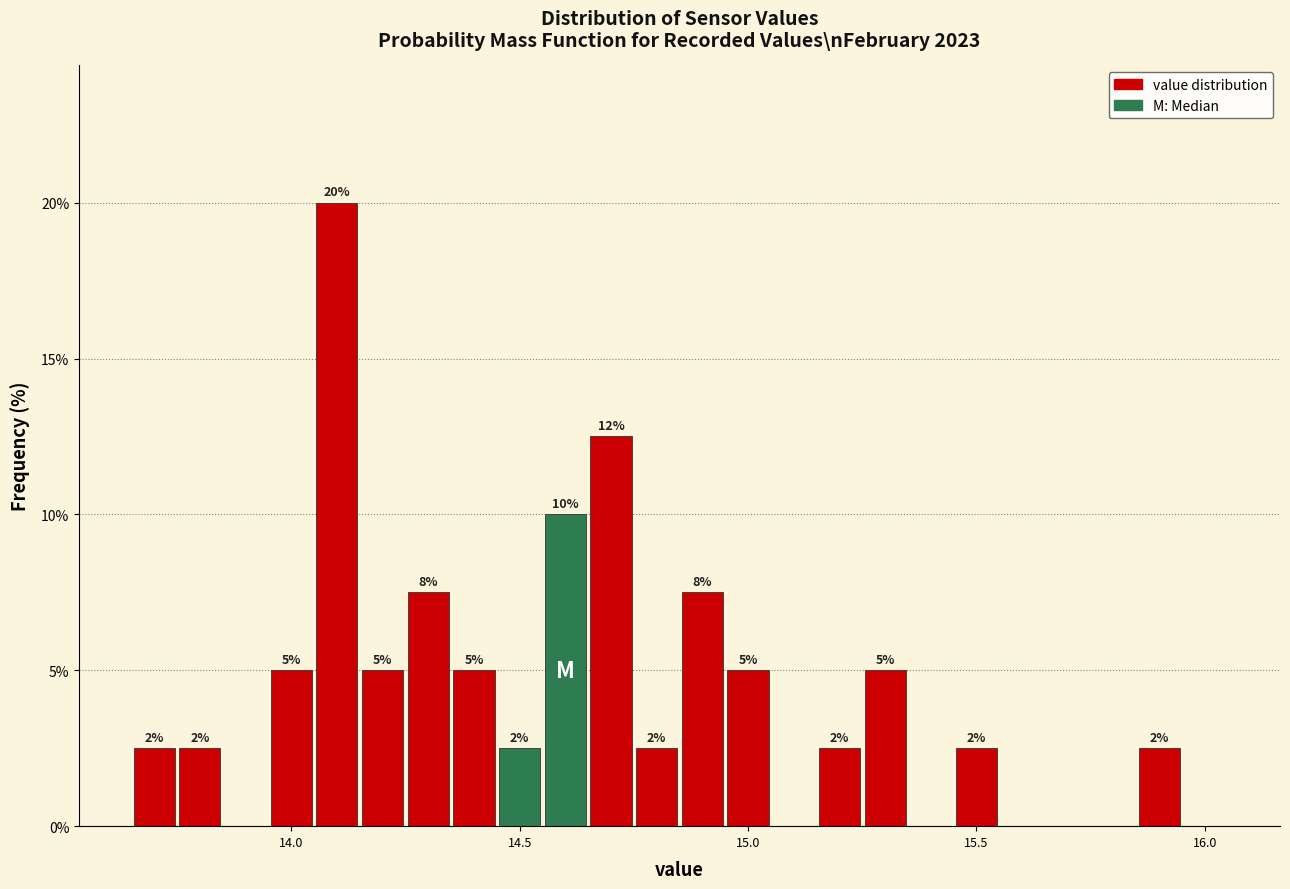

Read against the x-axis, roughly where is the centre of the tallest bar?

14.10